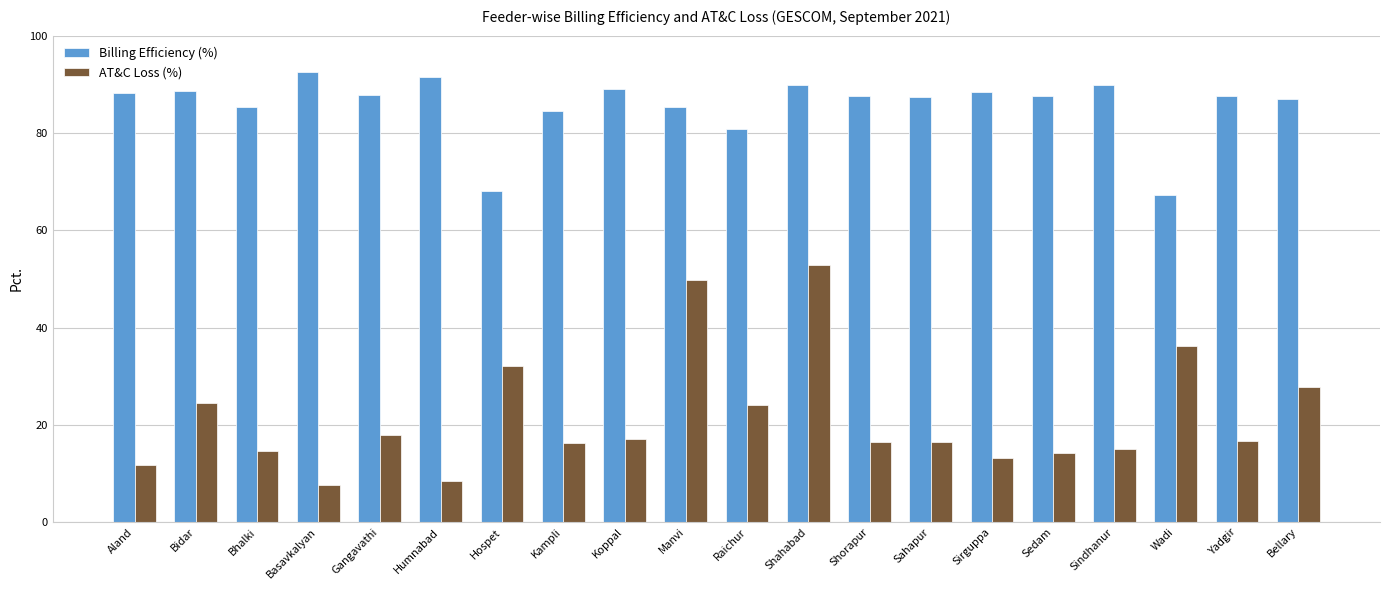

Is the value of AT&C Loss (%) at Manvi greater than the value of Billing Efficiency (%) at Shorapur?

No